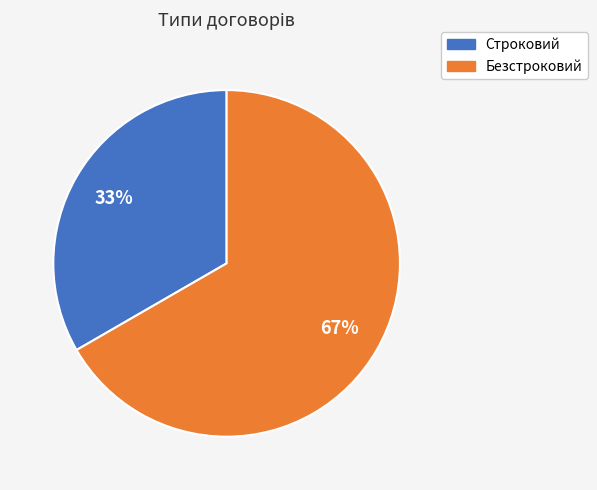

Is it true that Безстроковий is 67% of the pie?

True